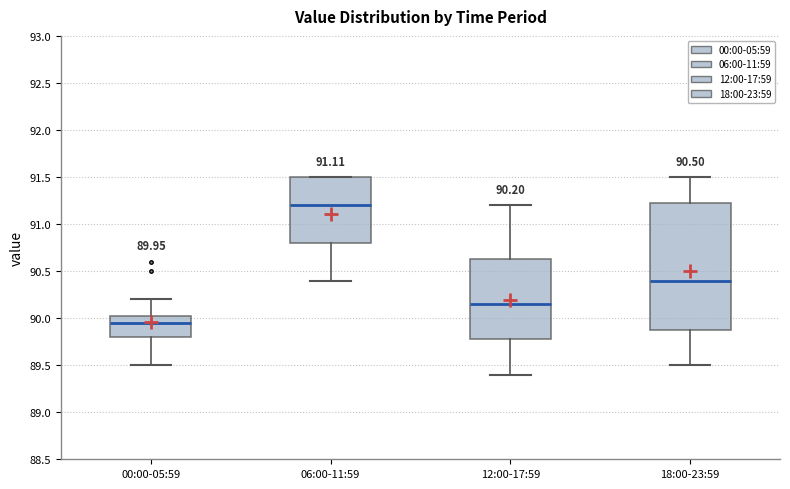

Comparing the boxes themselves (not the whiskers), which one is the tallest?

18:00-23:59